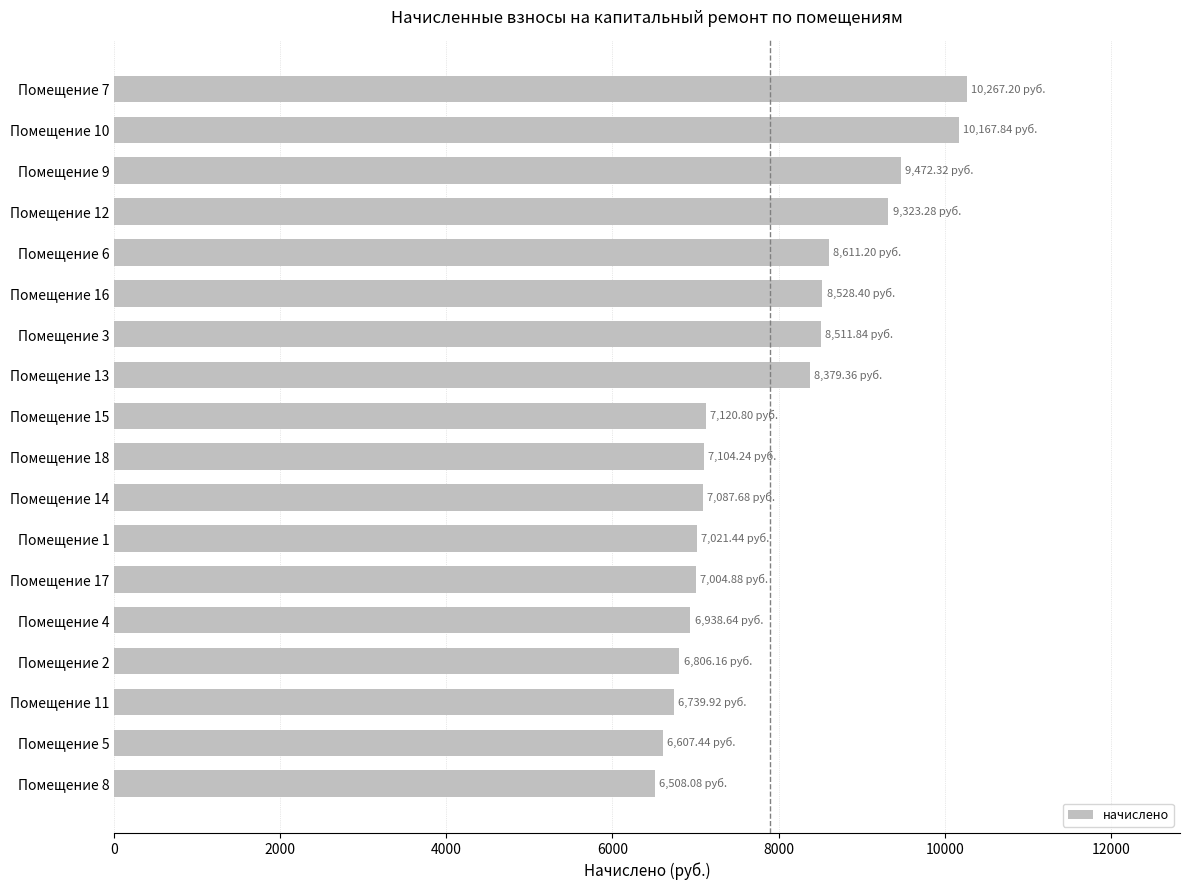

What is the average value?

7900.0